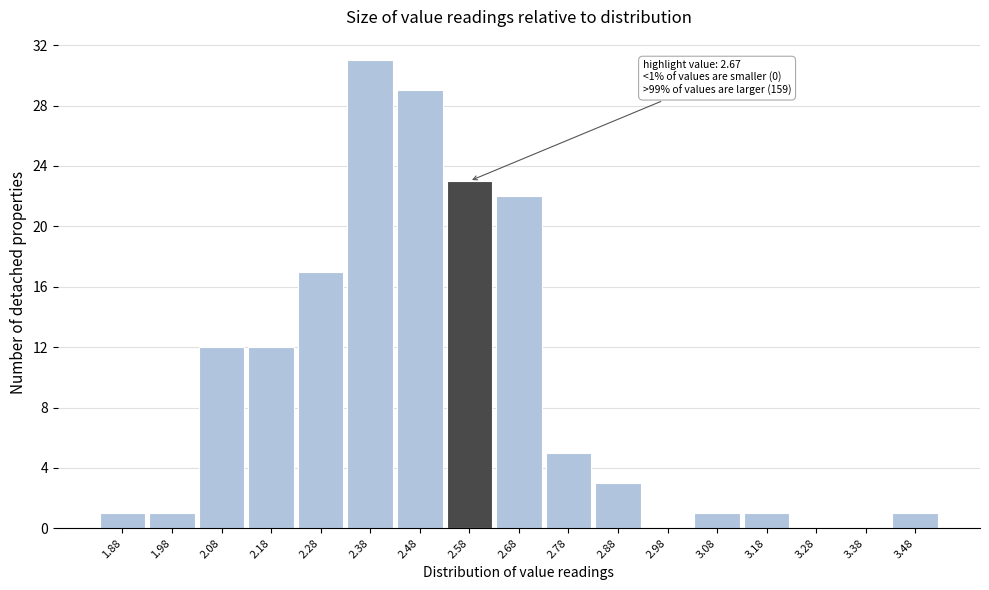

Reading left to right, what are all the values shown in this chart?

1.88=1	1.98=1	2.08=12	2.18=12	2.28=17	2.38=31	2.48=29	2.58=23	2.68=22	2.78=5	2.88=3	2.98=0	3.08=1	3.18=1	3.28=0	3.38=0	3.48=1